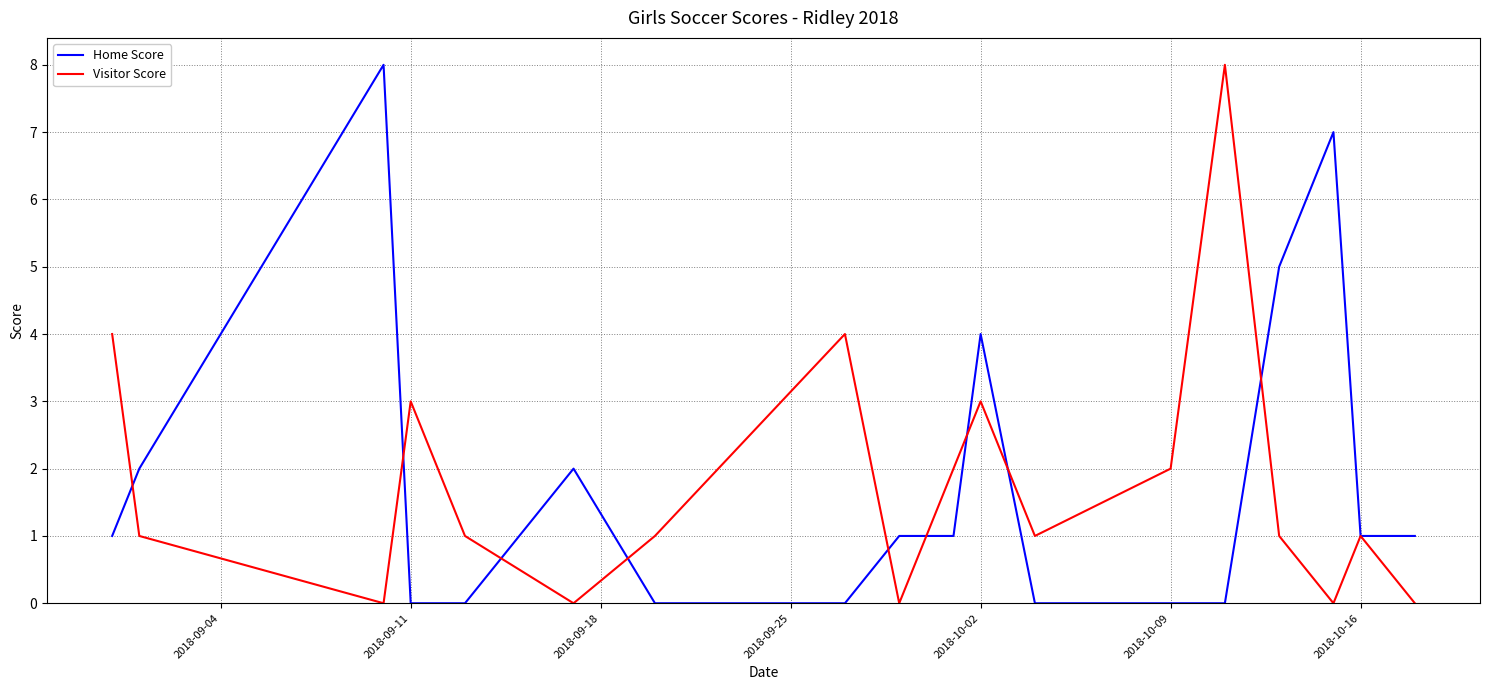

How many interior local valleys does the Visitor Score series have?

5